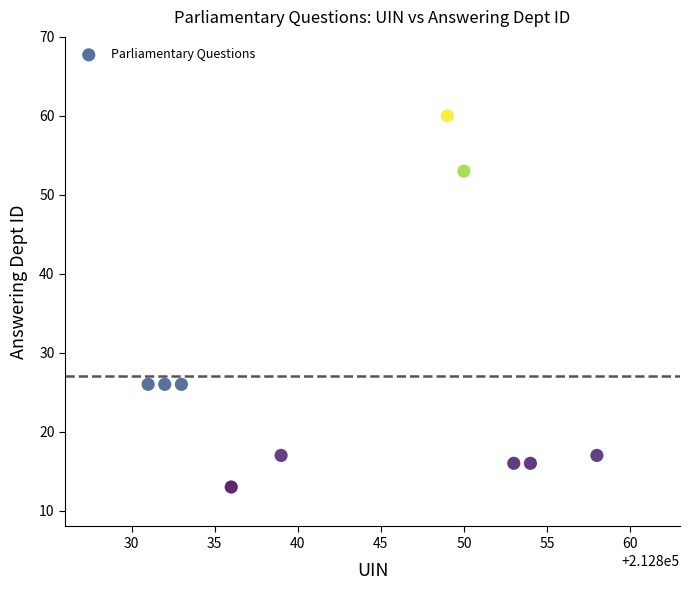

What is the average Y value?

27